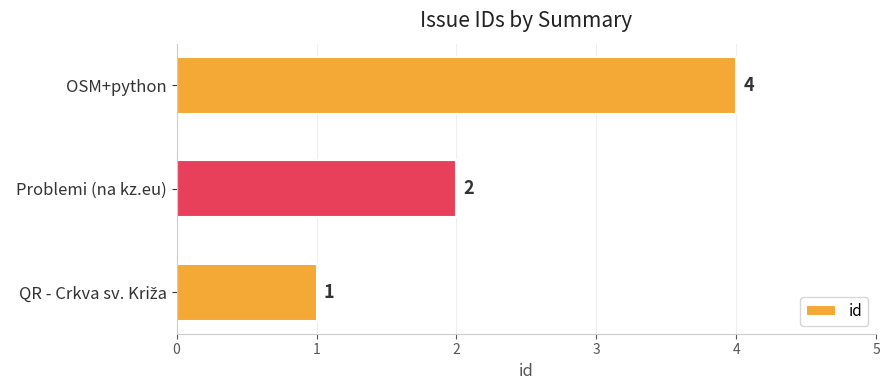

Is it true that the value at Problemi (na kz.eu) is 2?

True